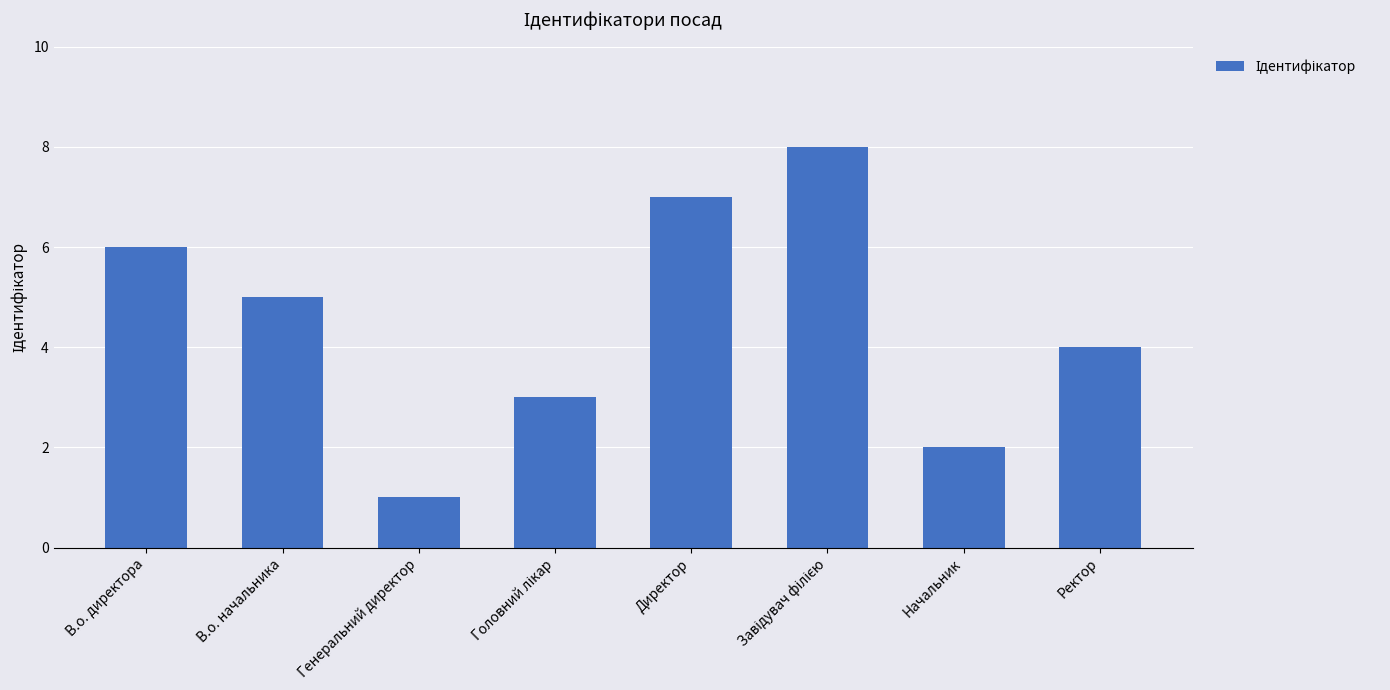

What is the change in value from Генеральний директор to Начальник?

+1